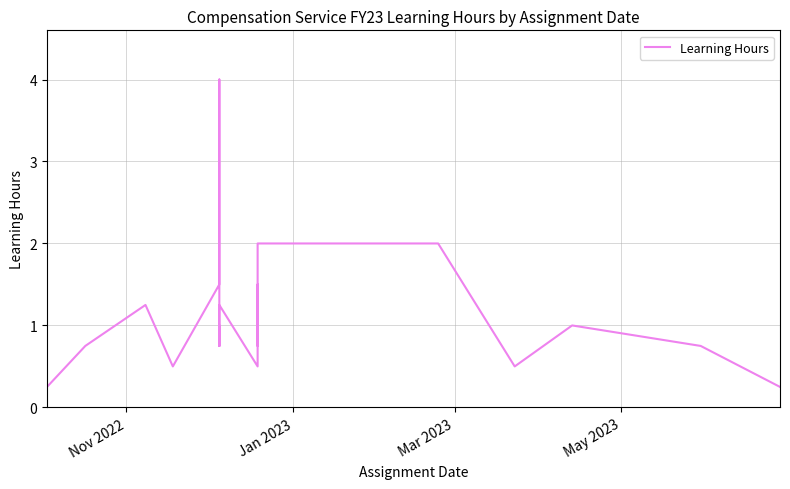

How many lines are shown in the chart?

1